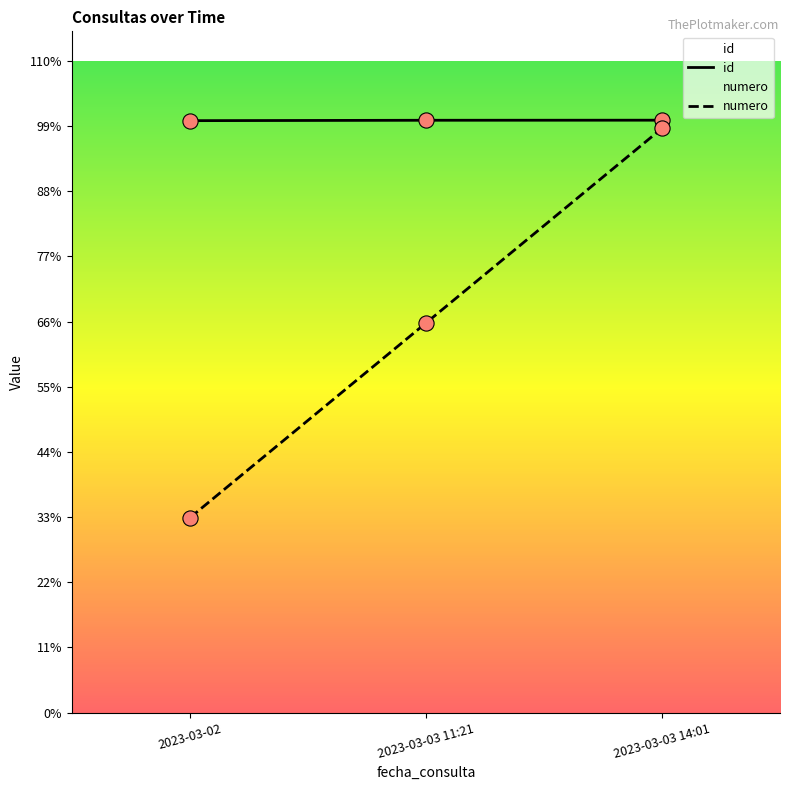

Which series has the largest total across all categories?

id